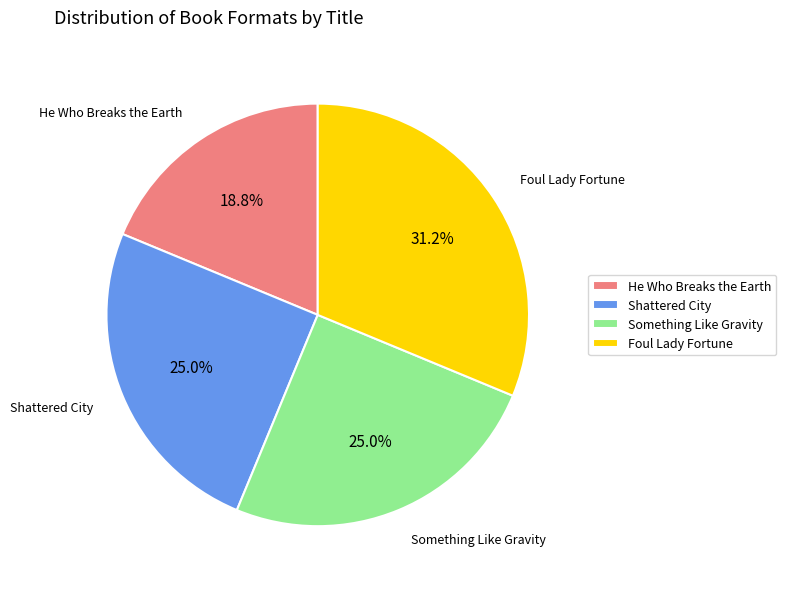

Which slice is the largest?

Foul Lady Fortune